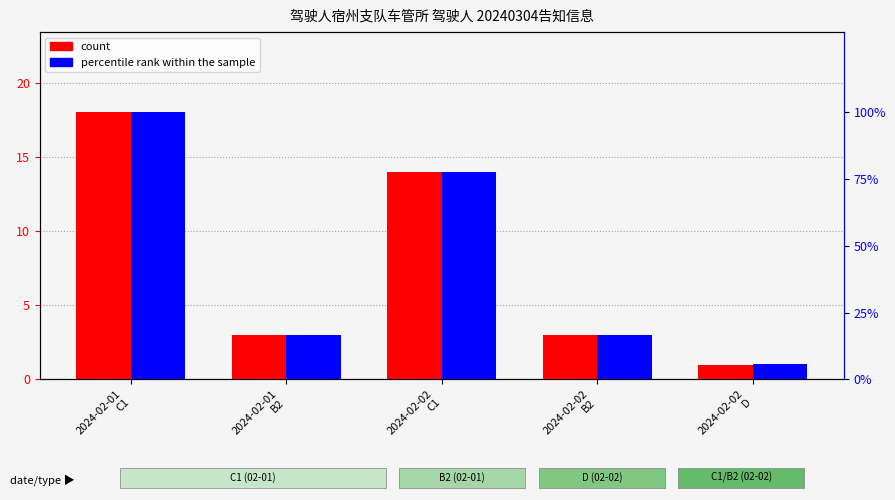

The value of count at 2024-02-01
C1 is 18.0. True or false?

True